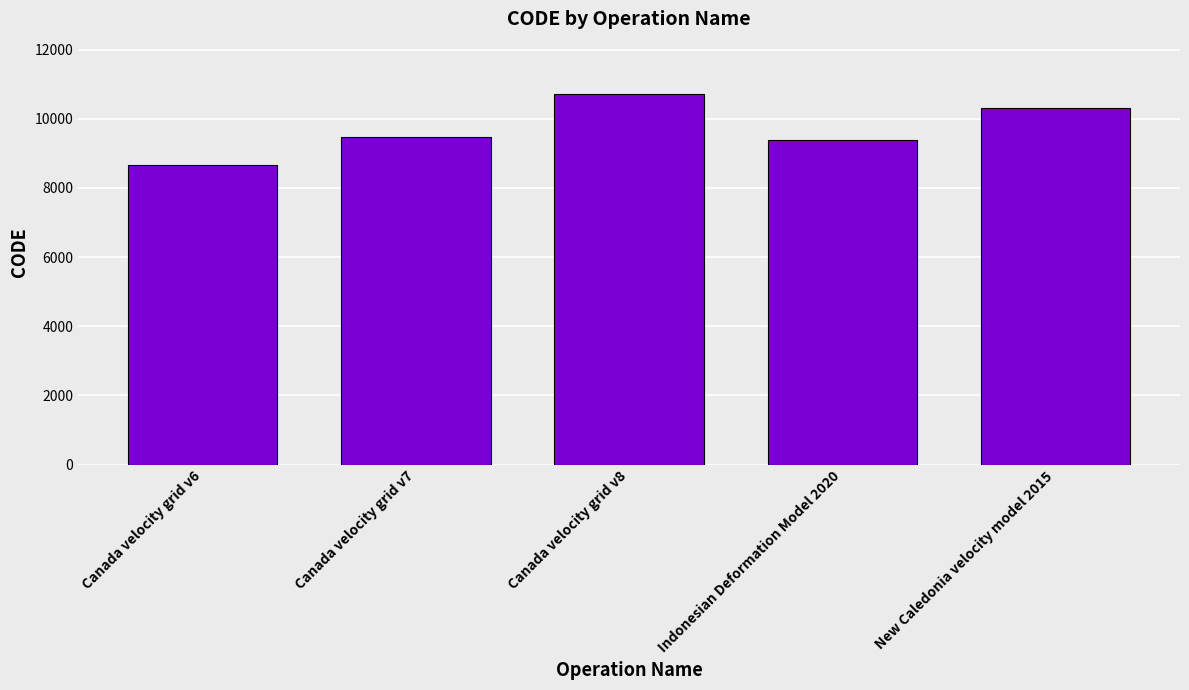

Read the value at New Caledonia velocity model 2015, to the nearest 10.

10320